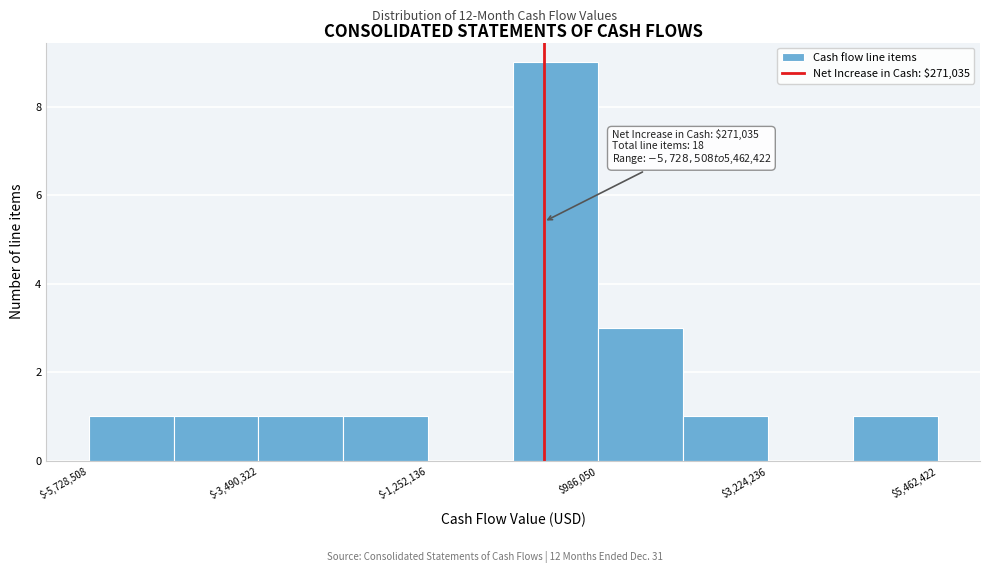

Around what value on the x-axis is the tallest bar? Give the approximate position of its centre, as read against the axis.

500000